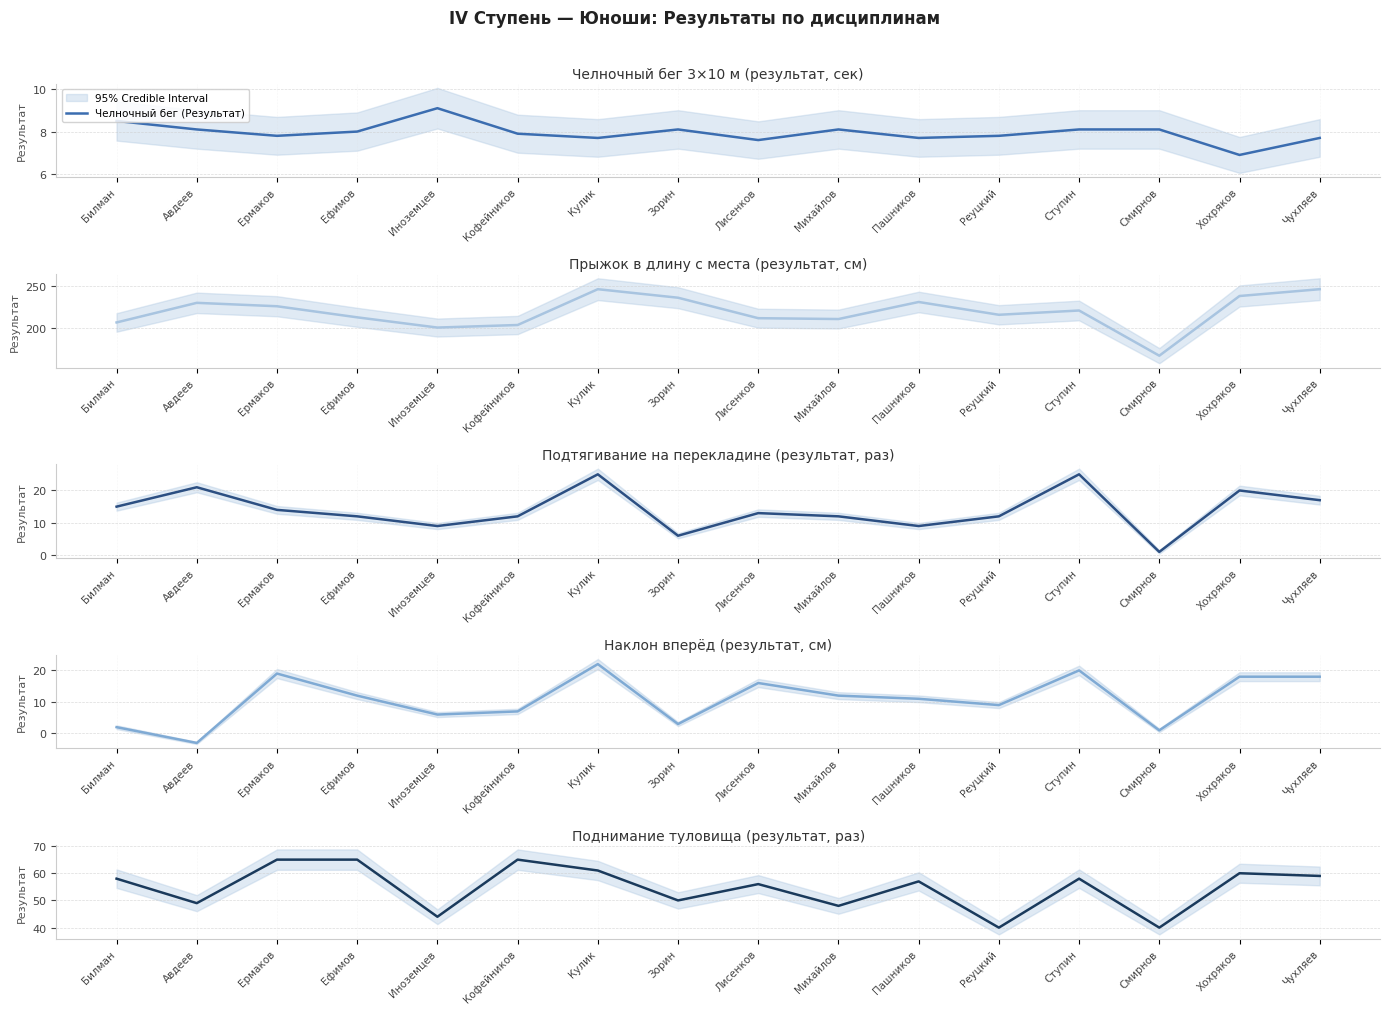

How many lines are shown in the chart?

5